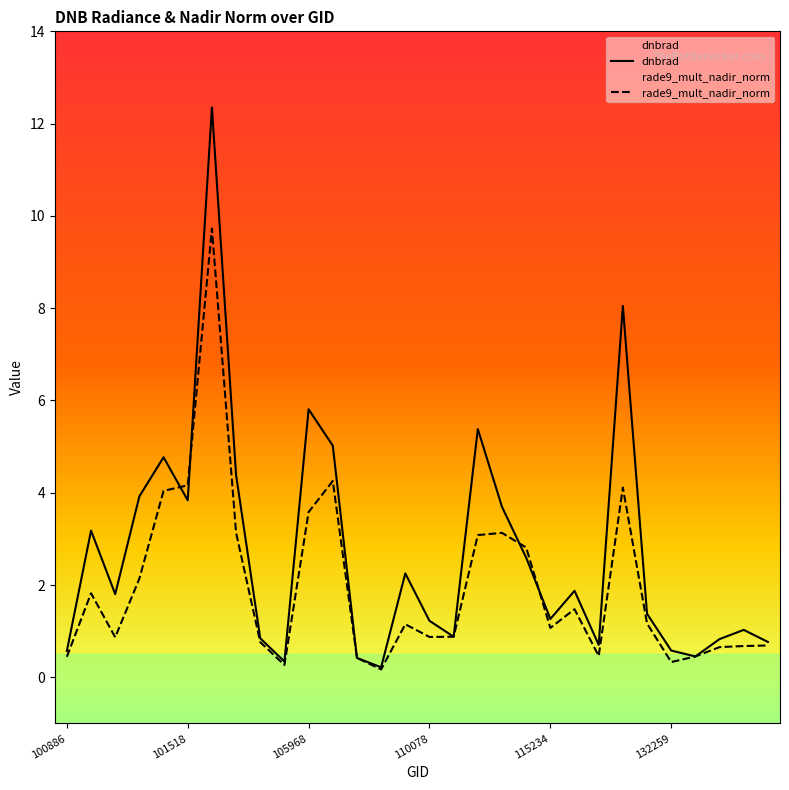

True or false: rade9_mult_nadir_norm and dnbrad cross at least once.

True